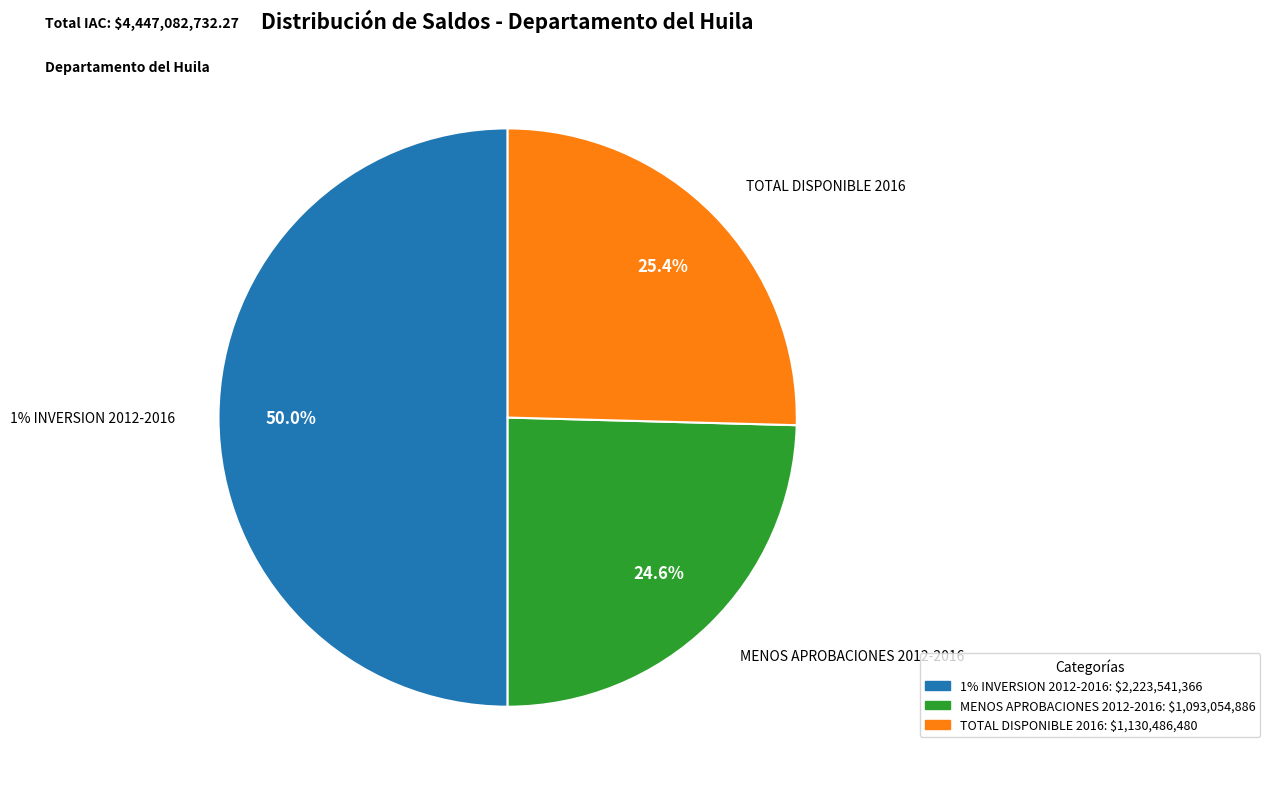

Count the number of slices in the pie.

3